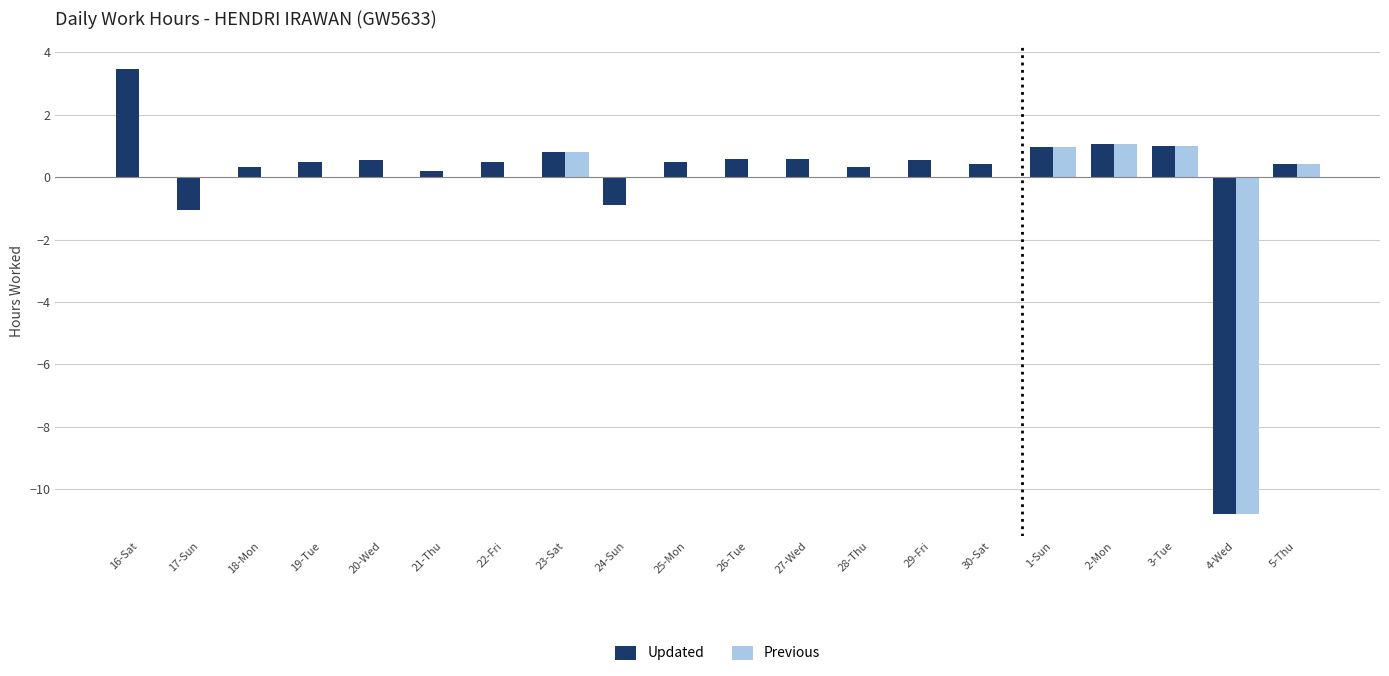

At which category is the sum across all series the highest?

16-Sat